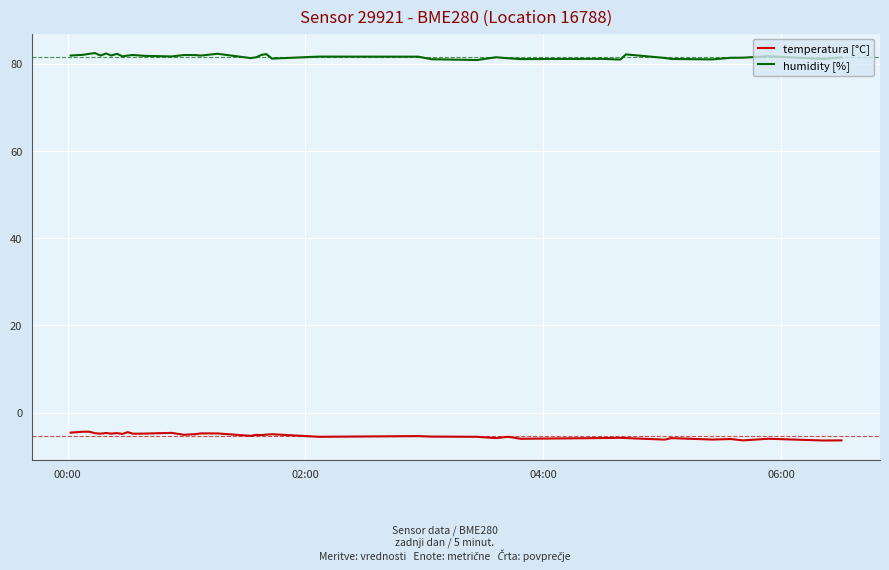

At how many categories does at least one series exceed 18?

40